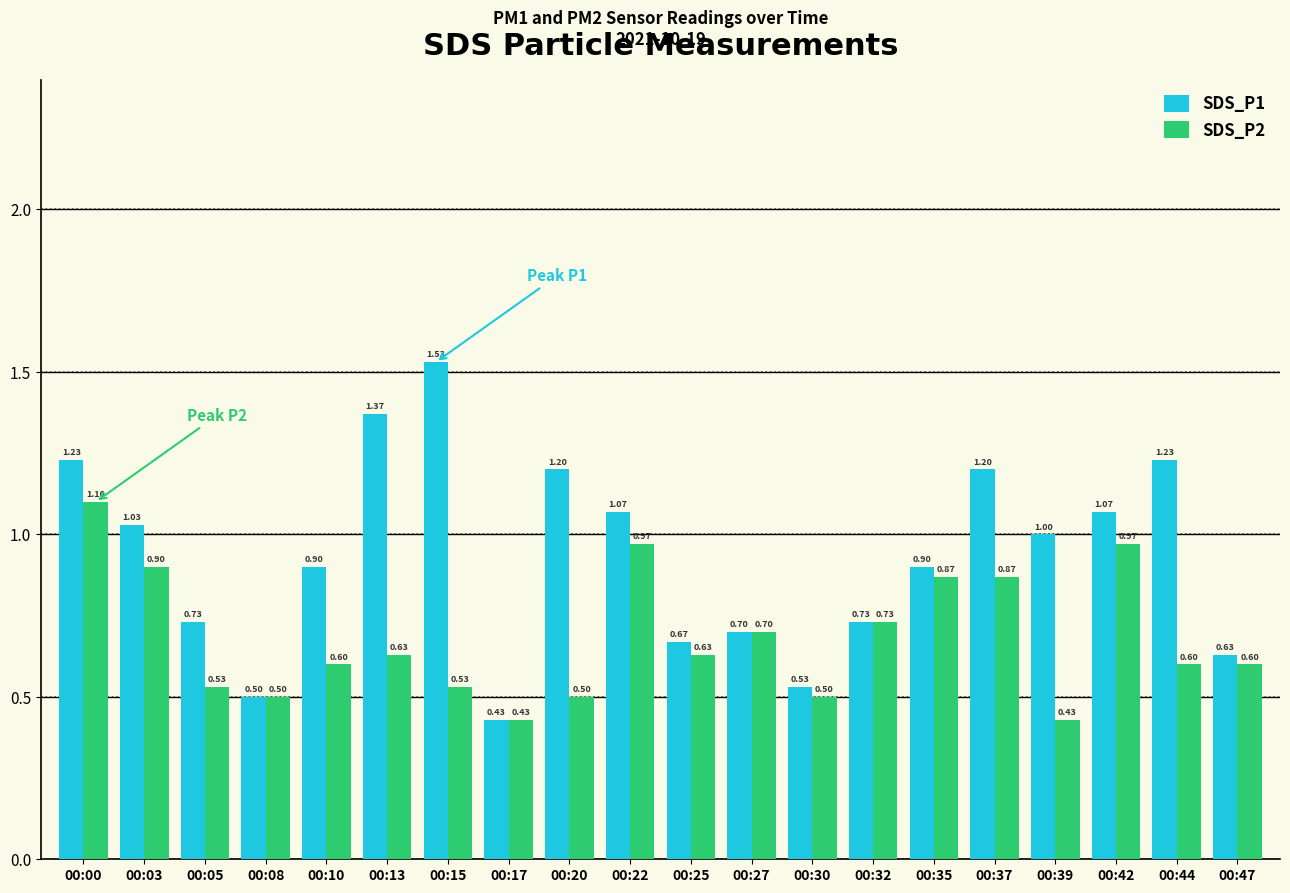

True or false: SDS_P1 has a value of 1.0 at 00:39.

True